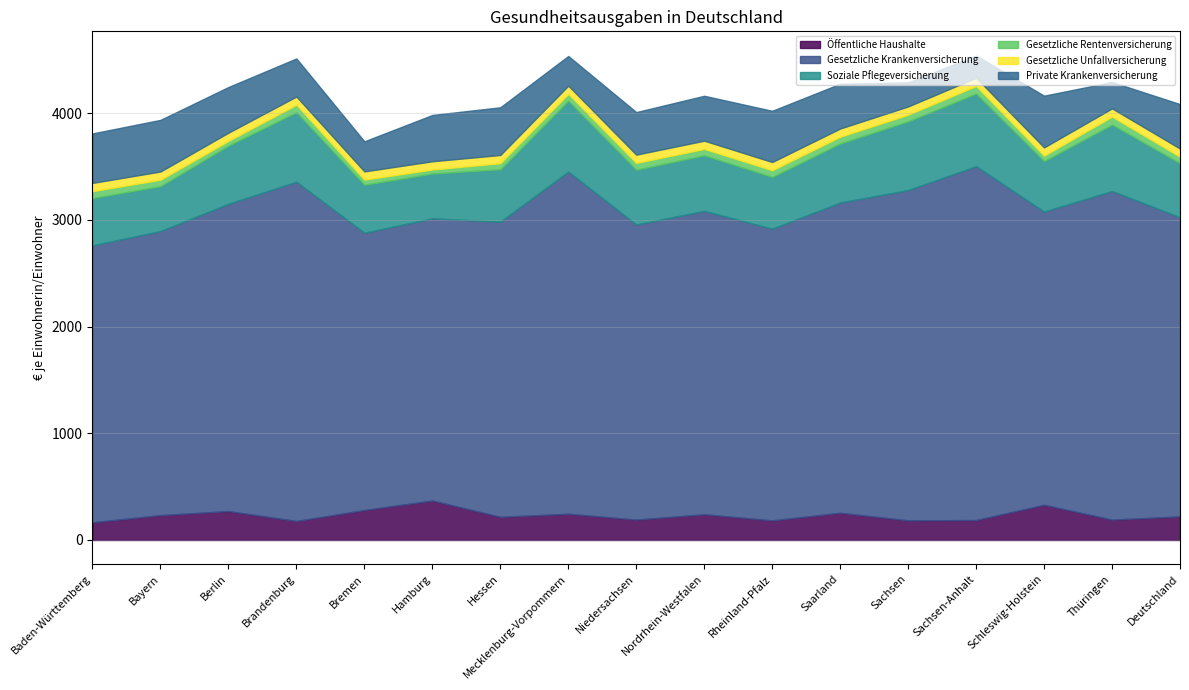

Between Bremen and Saarland, which series saw the biggest shift?

Gesetzliche Krankenversicherung